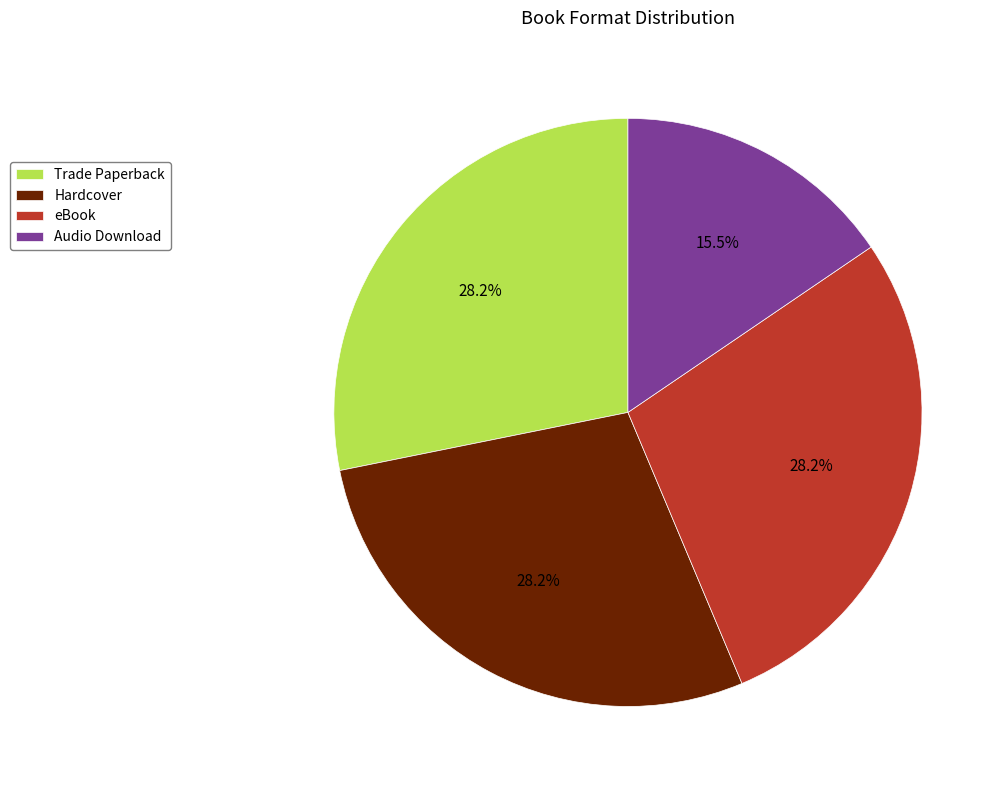

What percentage is NOT represented by Audio Download?

84.5%